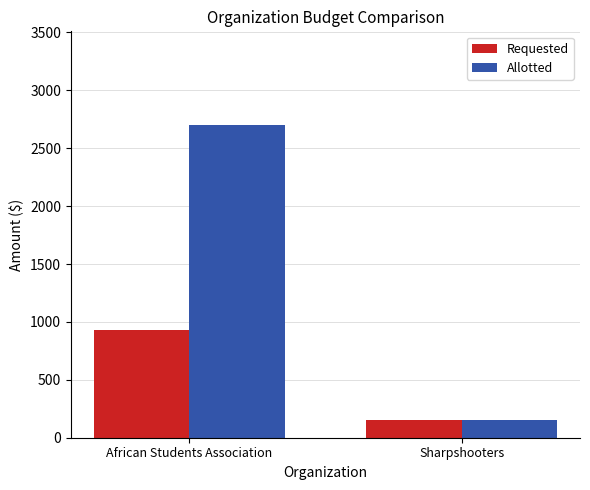

What is the approximate value of Requested at Sharpshooters?

150